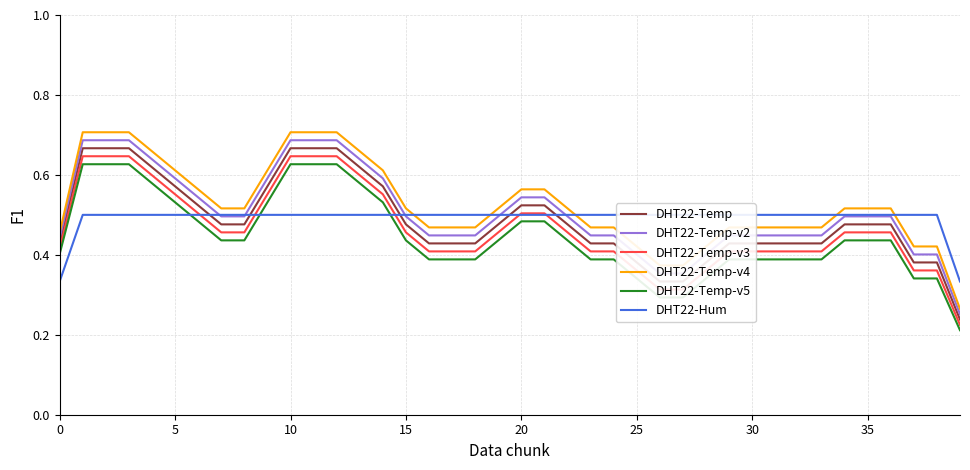

True or false: DHT22-Temp and DHT22-Temp-v4 intersect in this chart.

False